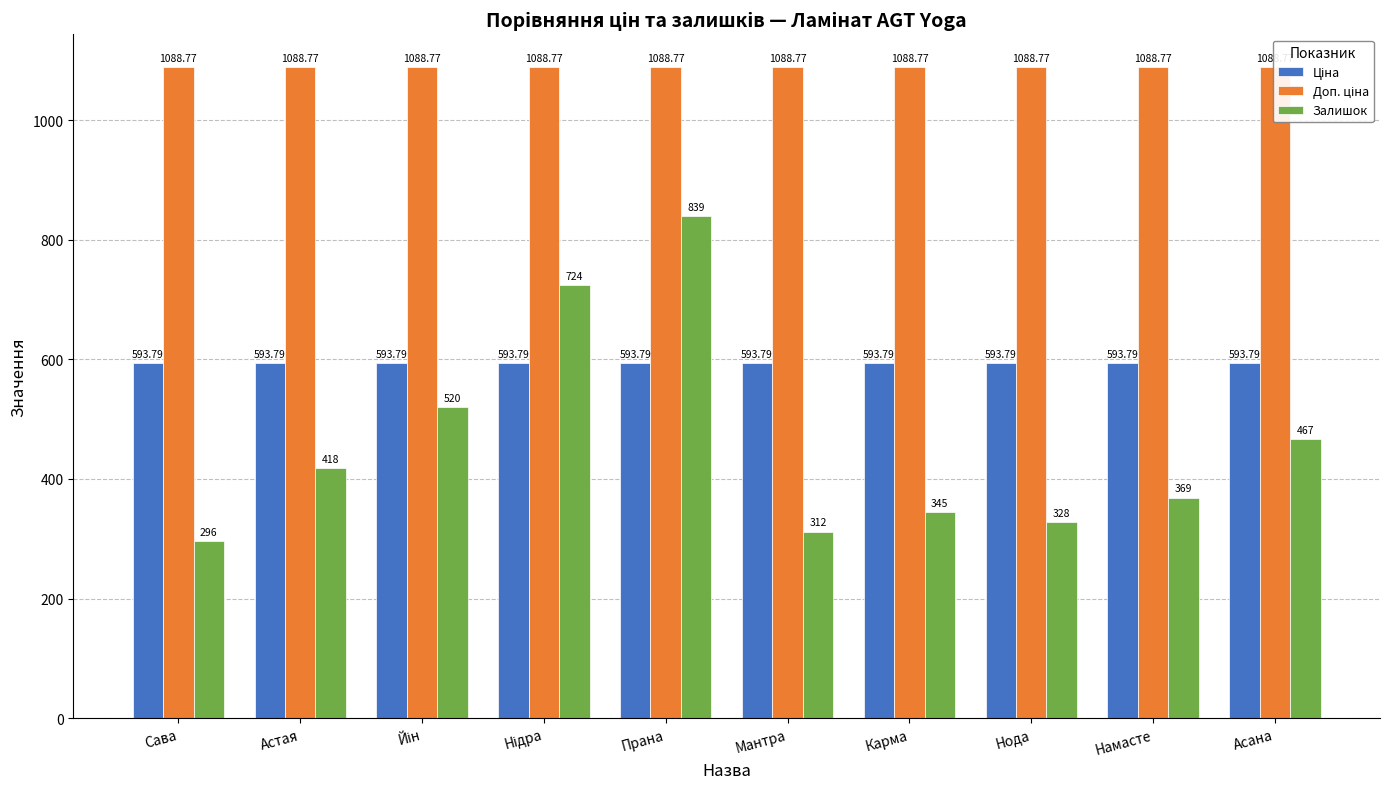

The Ціна series shows 593.8 at Нода. True or false?

True